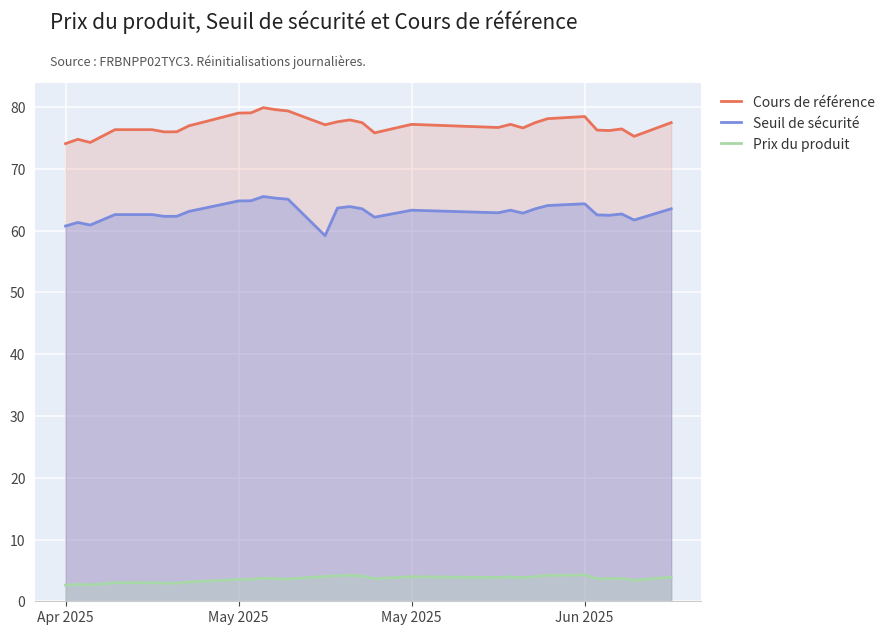

How many lines are shown in the chart?

3